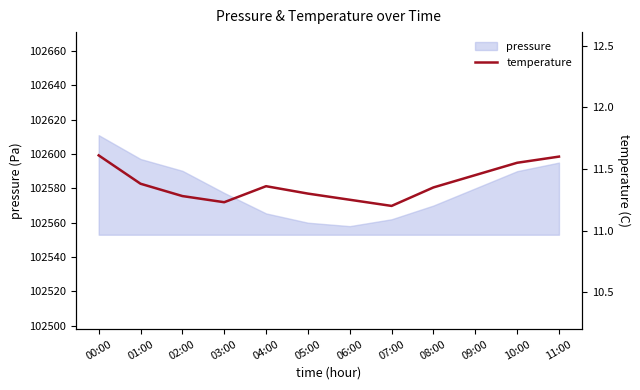

The value at 02:00 is 2.7. True or false?

False